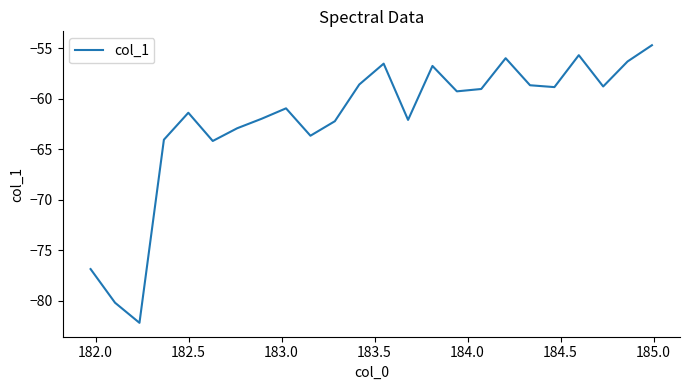

What is the minimum value shown in the chart?

-82.2